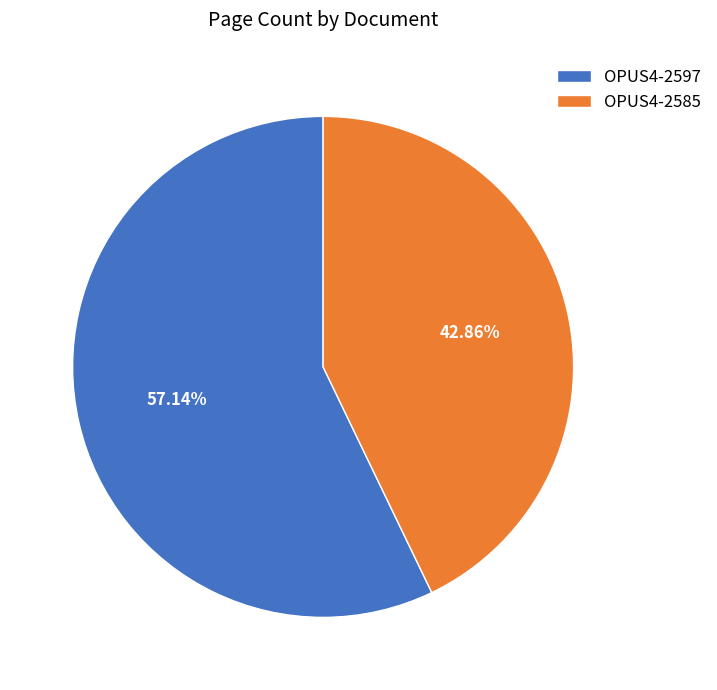

Rank the categories by value from highest to lowest.

OPUS4-2597, OPUS4-2585